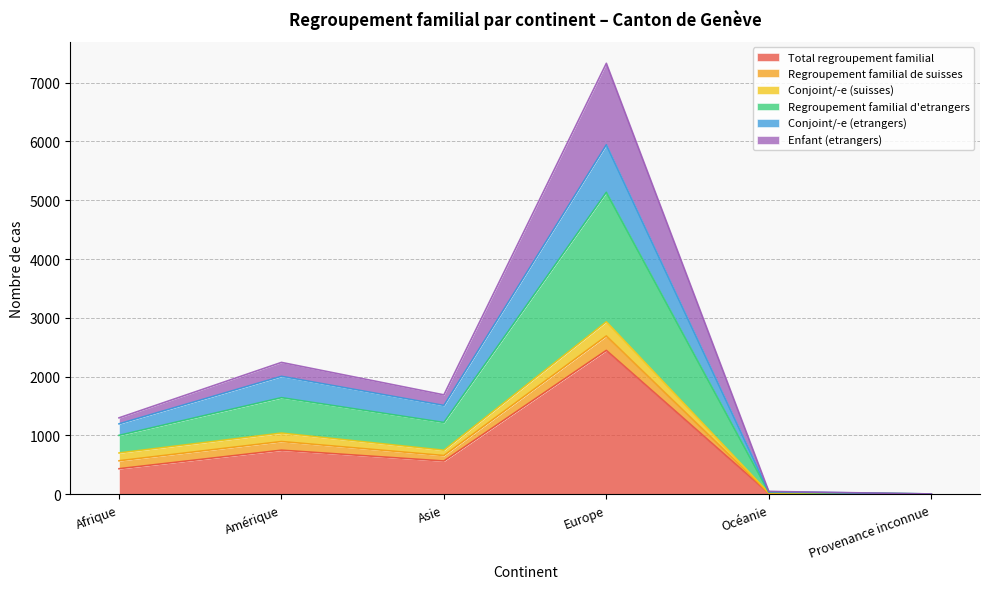

In Total regroupement familial, how many points are higher than both neighbors (excluding endpoints)?

2